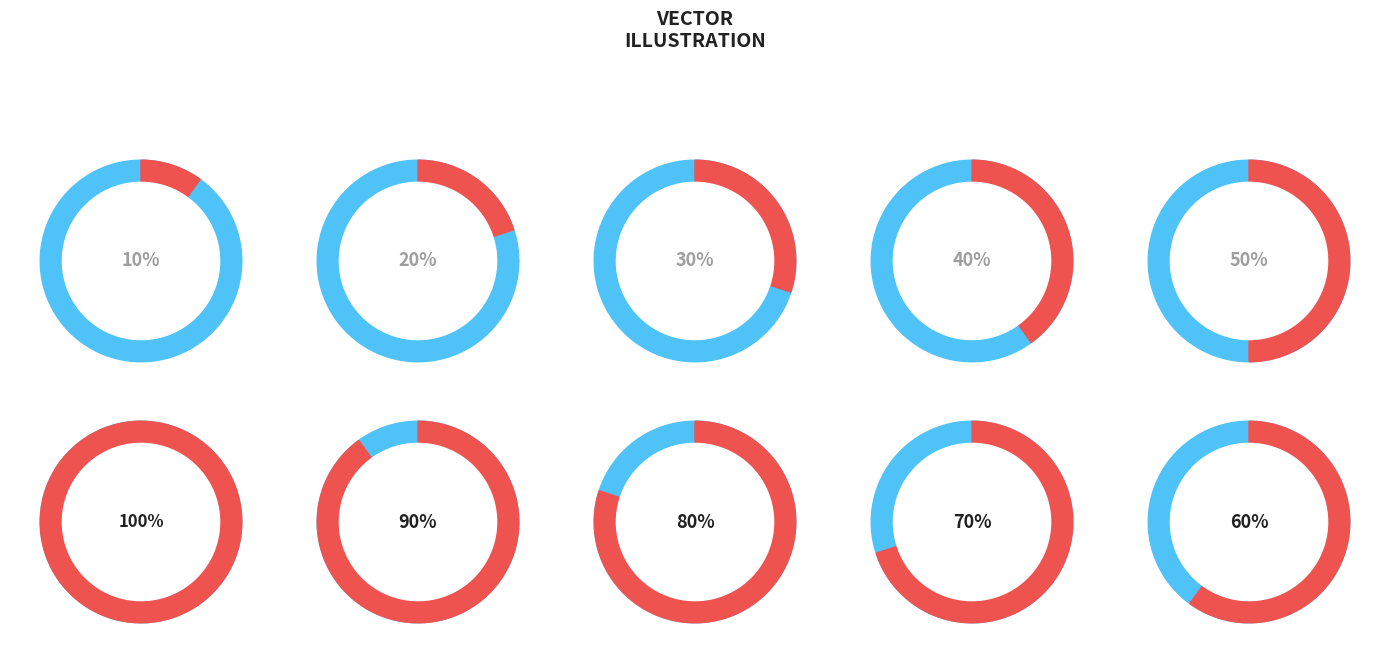

To the nearest percent, what is the combined percentage of actual=1 and reference=0?

100%